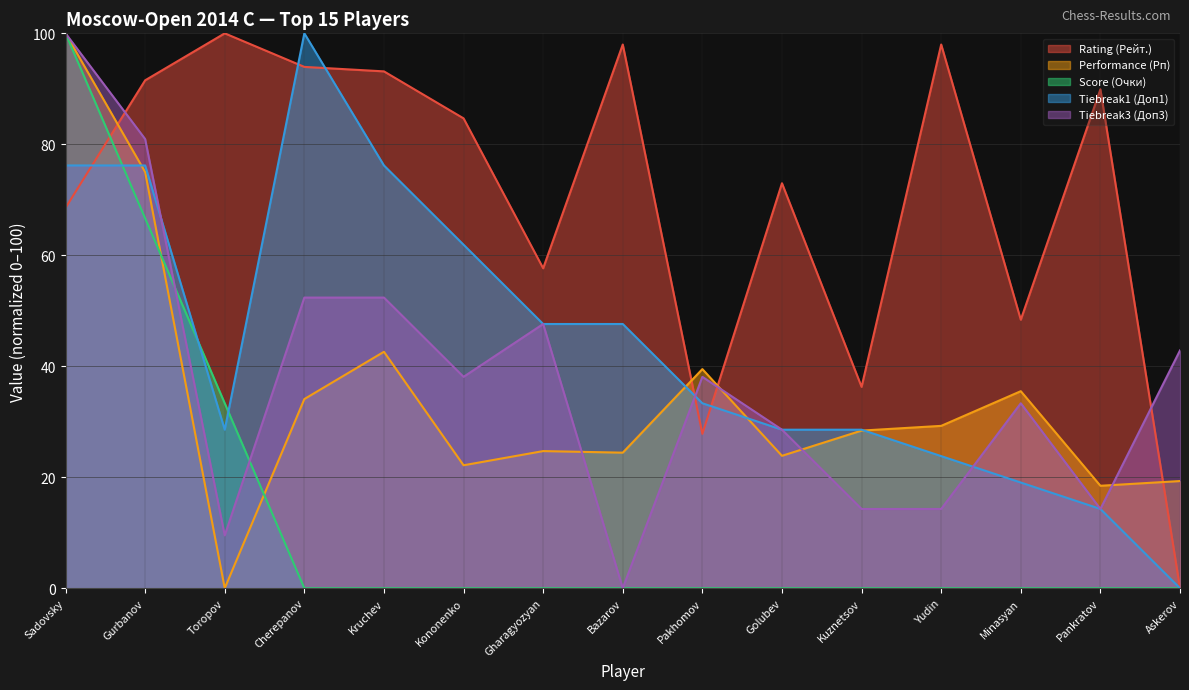

What is the label of the 6th point from the right?

Golubev